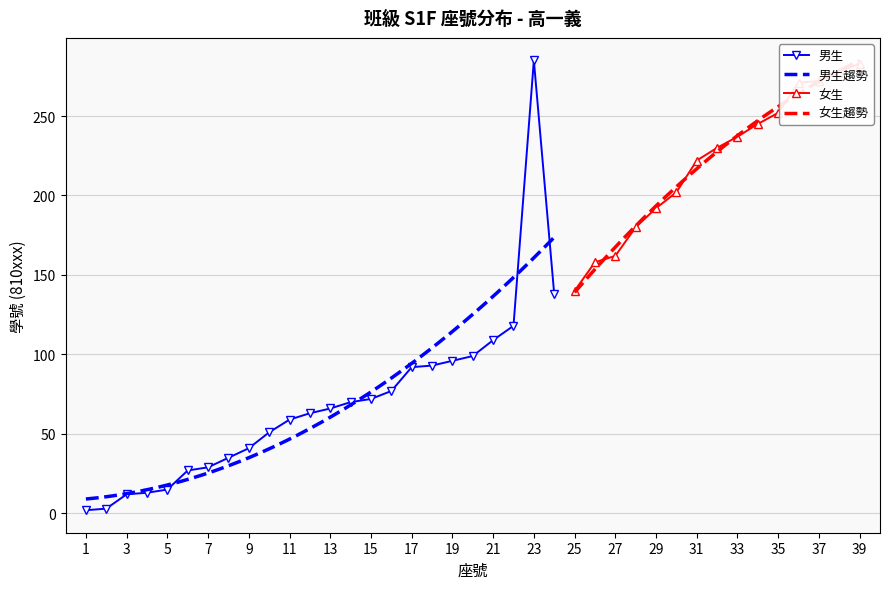

The value of 男生 at 21 is 150. True or false?

False